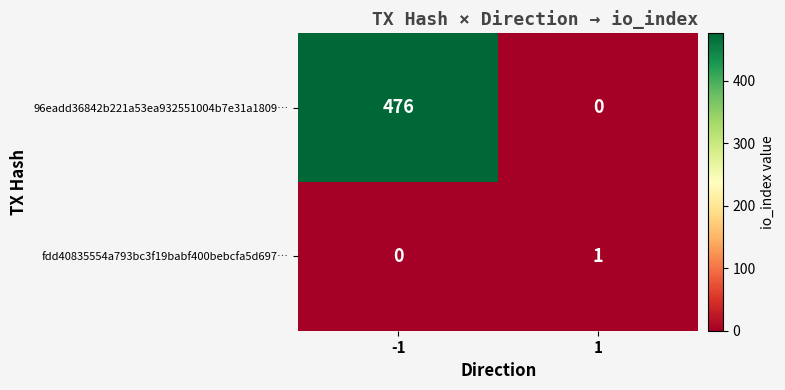

What is the approximate value of 96eadd36842b221a53ea932551004b7e31a1809… at -1, to the nearest 5?

475